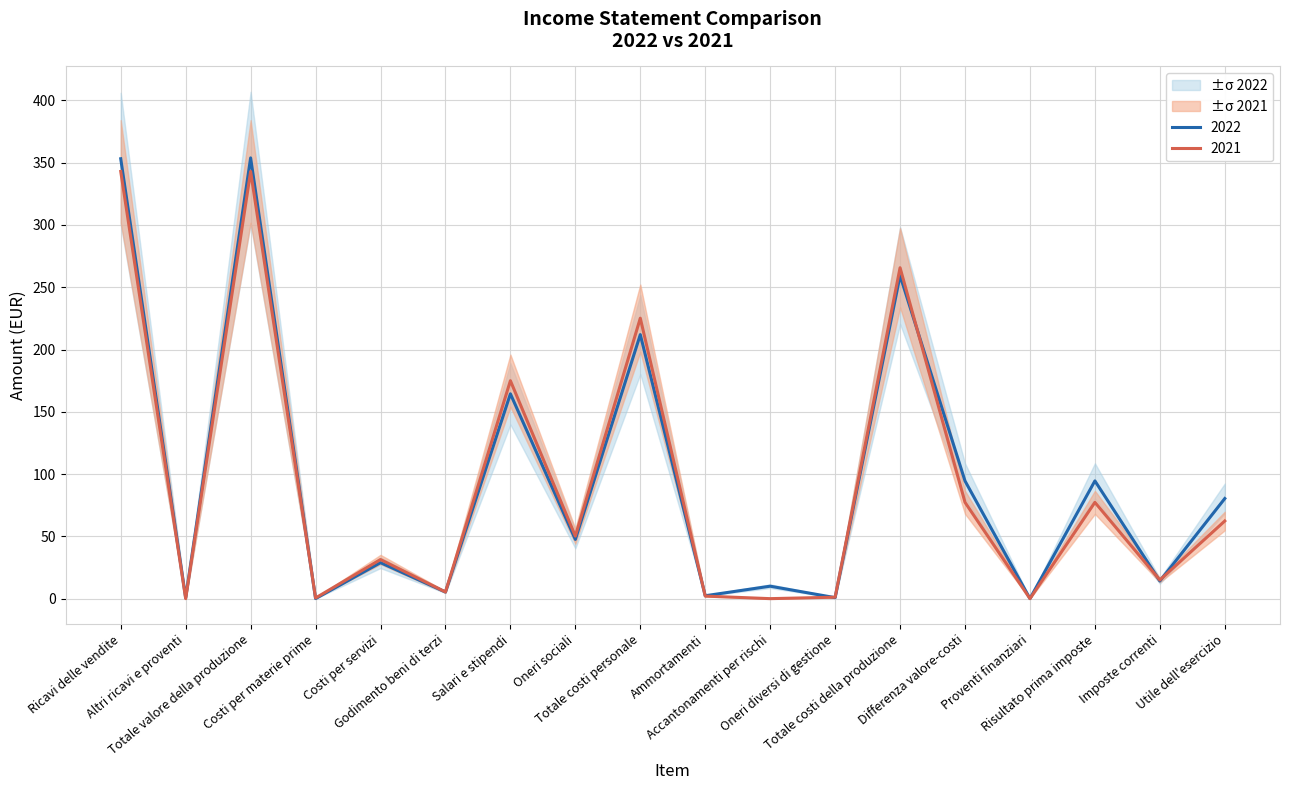

True or false: 2021 and 2022 cross at least once.

True